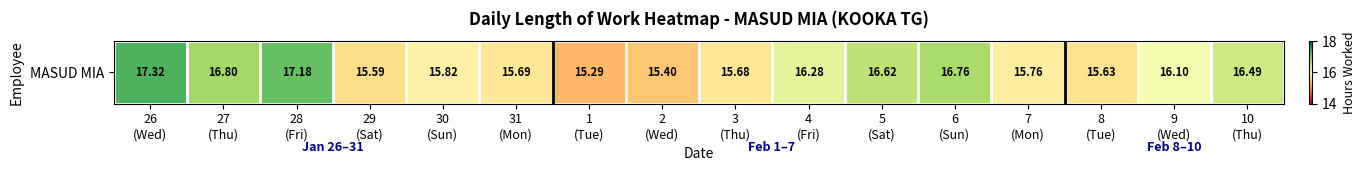

Reading right to left, transcribe all the data shown in this chart.

10
(Thu)=16.5	9
(Wed)=16.1	8
(Tue)=15.6	7
(Mon)=15.8	6
(Sun)=16.8	5
(Sat)=16.6	4
(Fri)=16.3	3
(Thu)=15.7	2
(Wed)=15.4	1
(Tue)=15.3	31
(Mon)=15.7	30
(Sun)=15.8	29
(Sat)=15.6	28
(Fri)=17.2	27
(Thu)=16.8	26
(Wed)=17.3